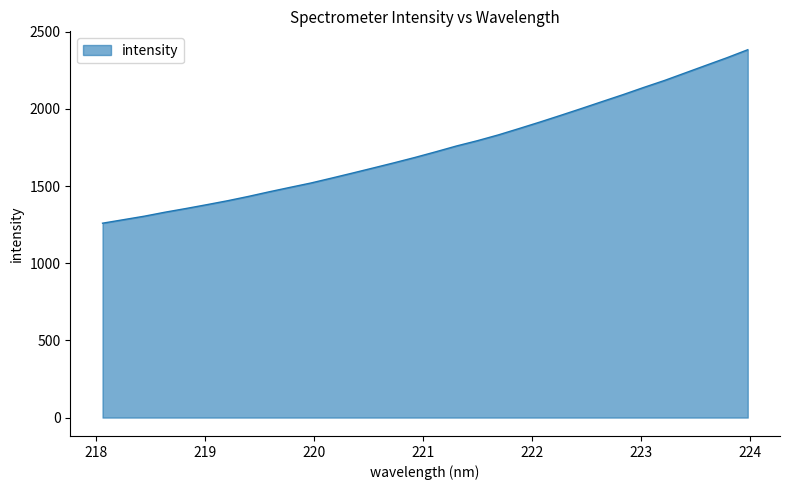

What is the greatest value displayed?

2383.0